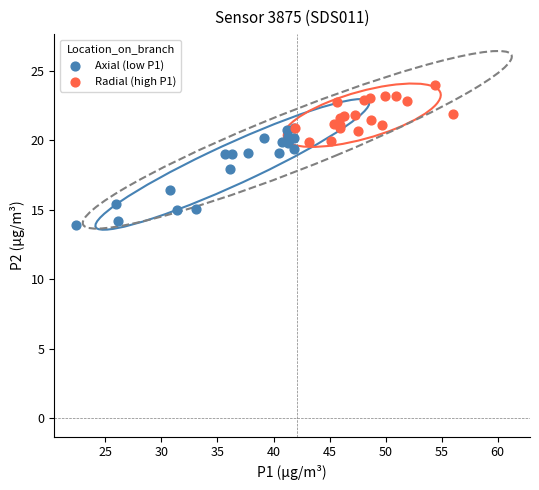

Which series contains the highest Y value?

Radial (high P1)